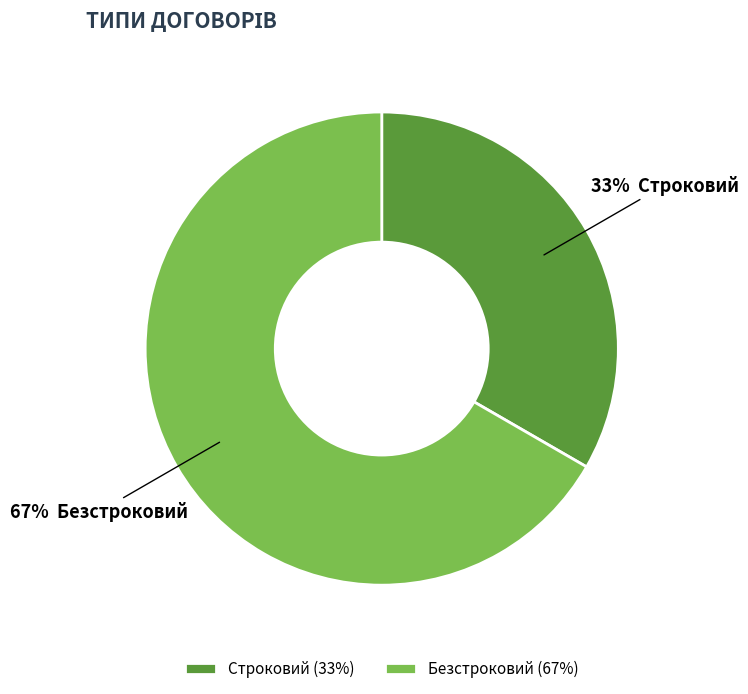

How many slices are in this pie chart?

2